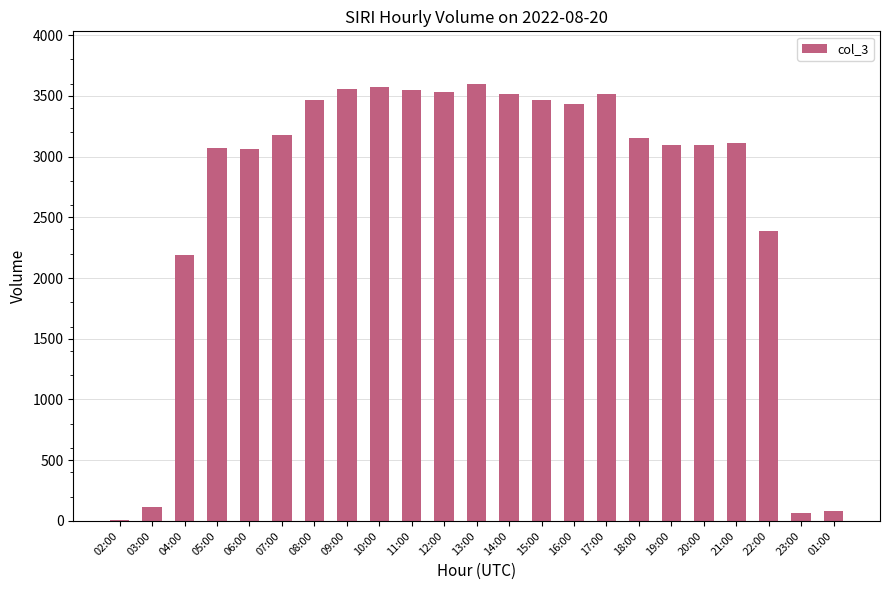

The chart shows a value of 3557 at 09:00. True or false?

True